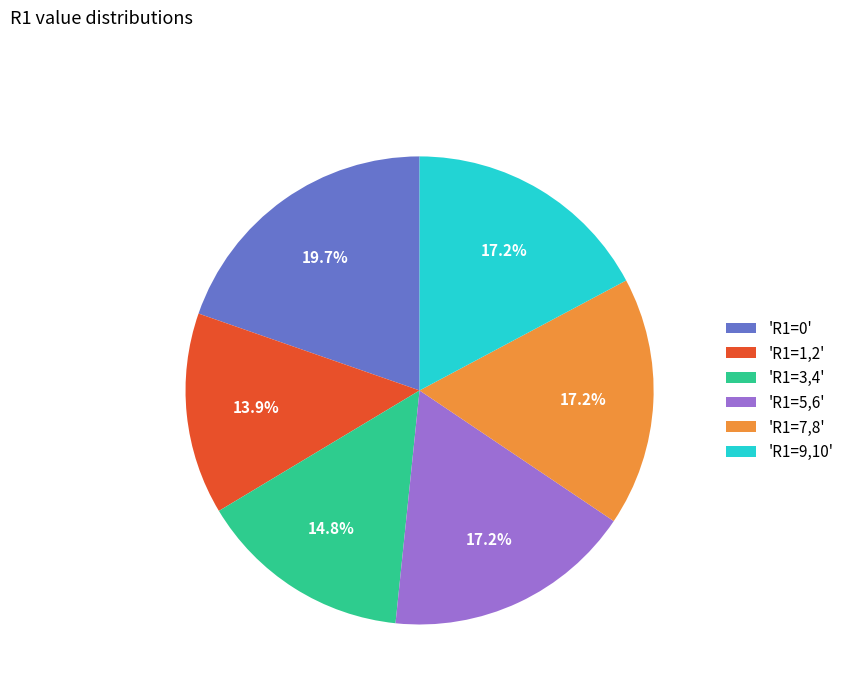

How many slices are in this pie chart?

6